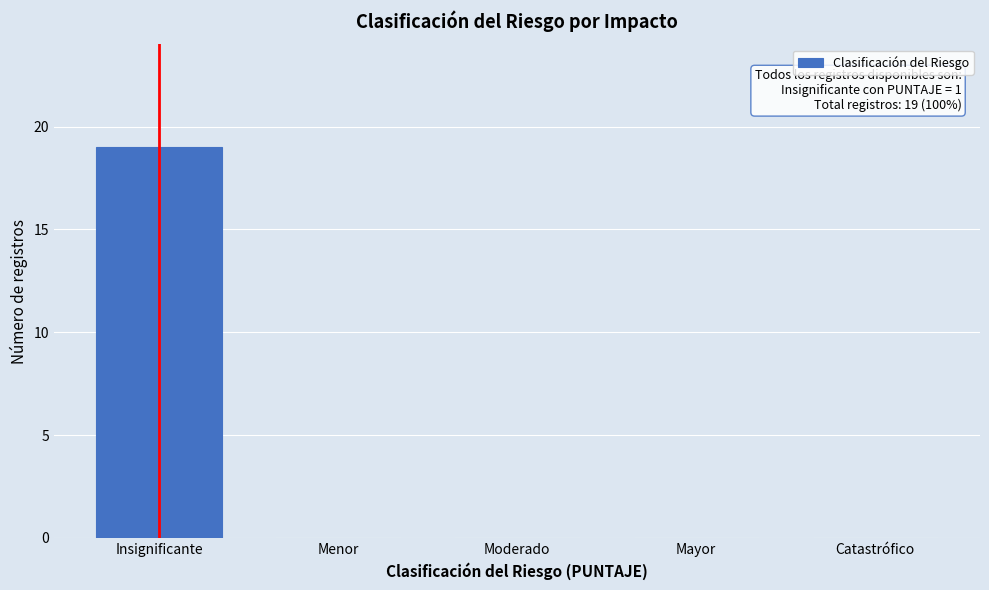

Reading left to right, transcribe all the data shown in this chart.

Insignificante=19	Menor=0	Moderado=0	Mayor=0	Catastrófico=0